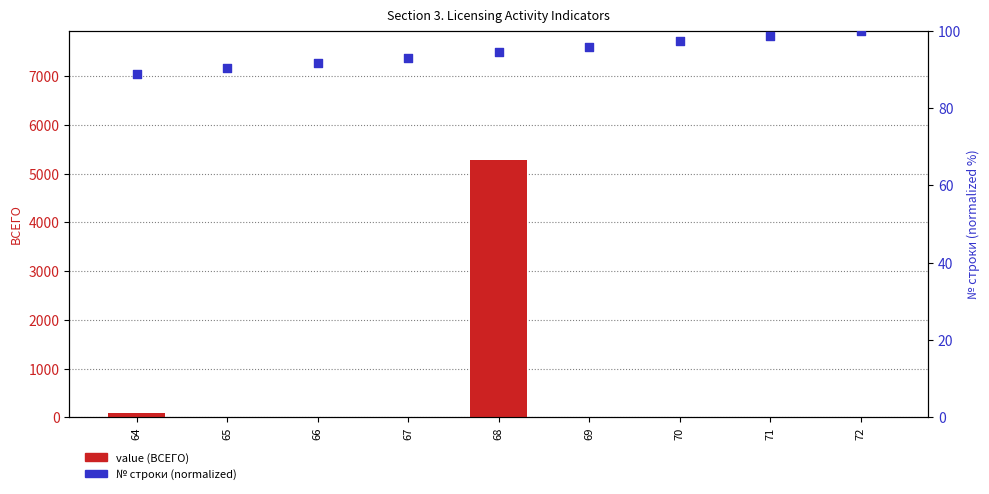

Which series reaches the maximum Y coordinate?

value (ВСЕГО)